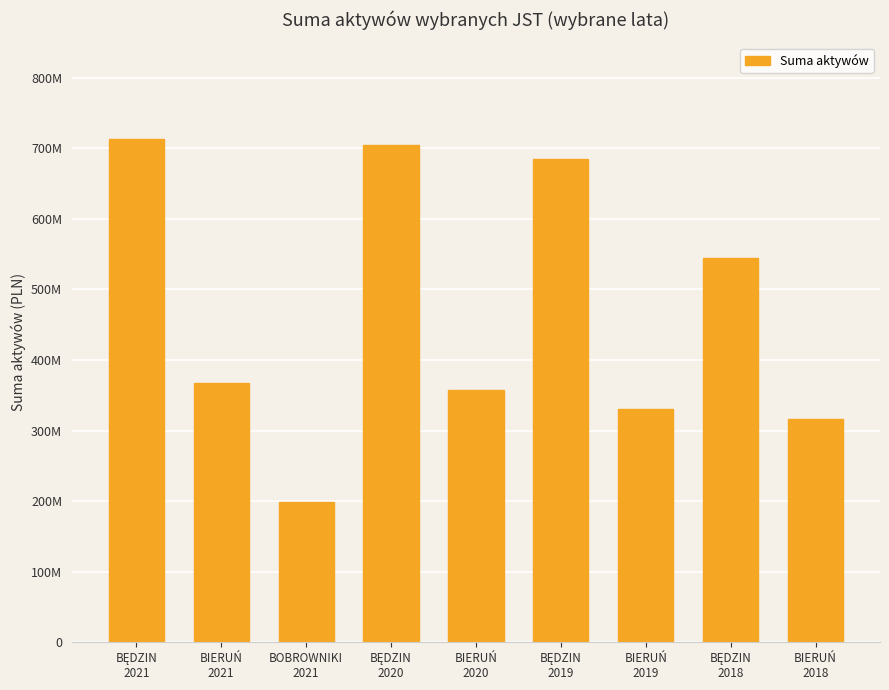

What is the sum of the values at BOBROWNIKI
2021 and BIERUŃ
2019?

529878662.0